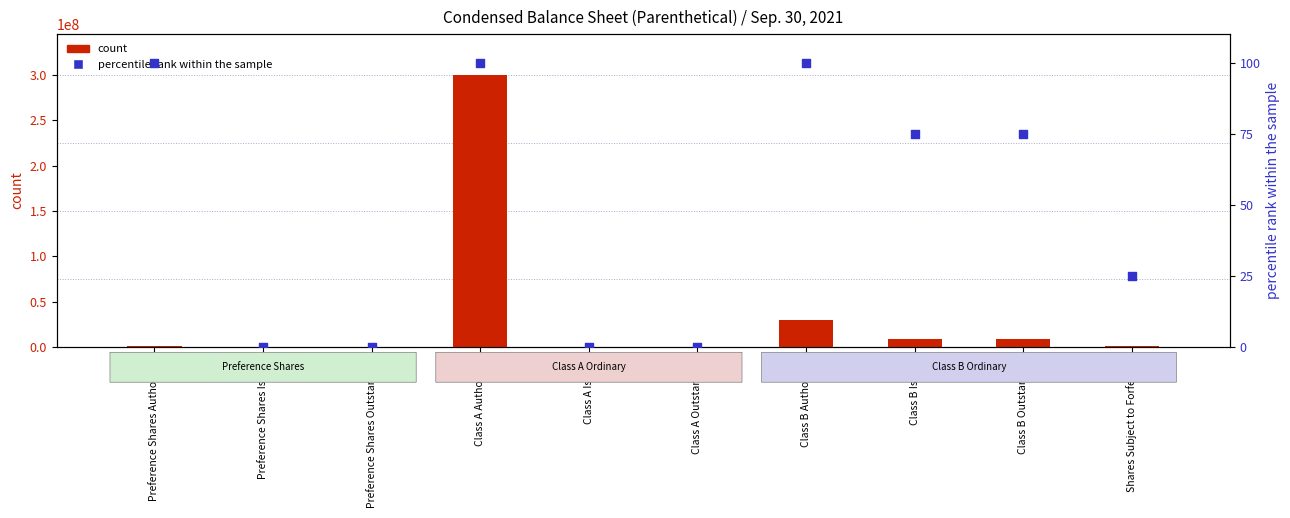

Is the value of percentile rank within the sample at Class A Authorized greater than the value of count at Class B Issued?

No